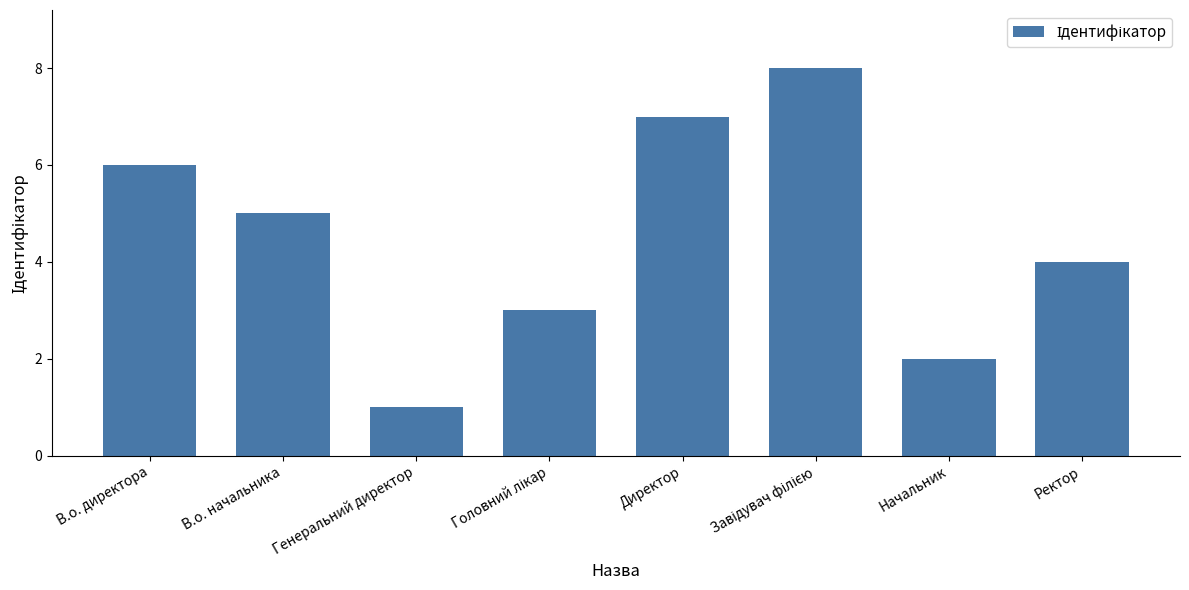

What is the sum of the values at В.о. директора and В.о. начальника?

11